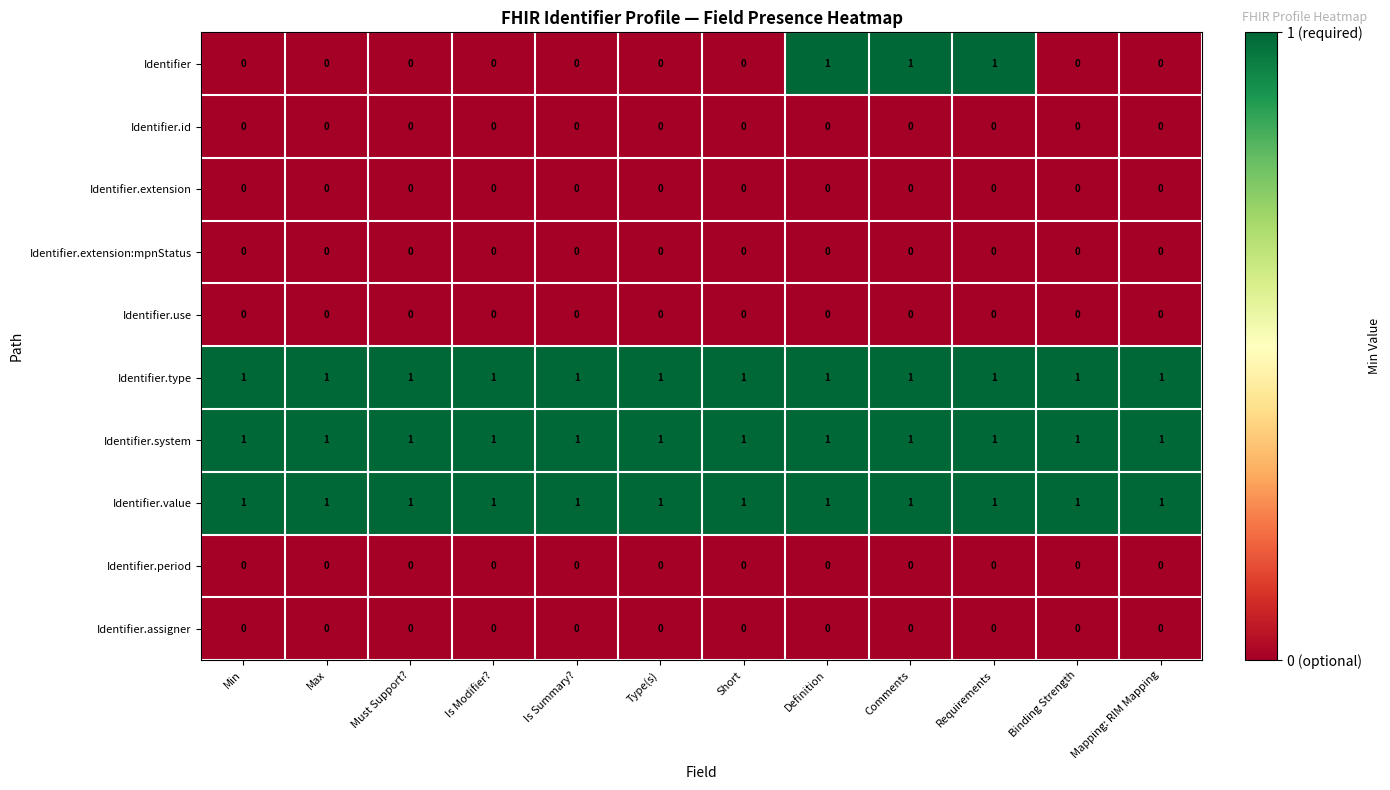

What is the total value across all series at Mapping: RIM Mapping?

3